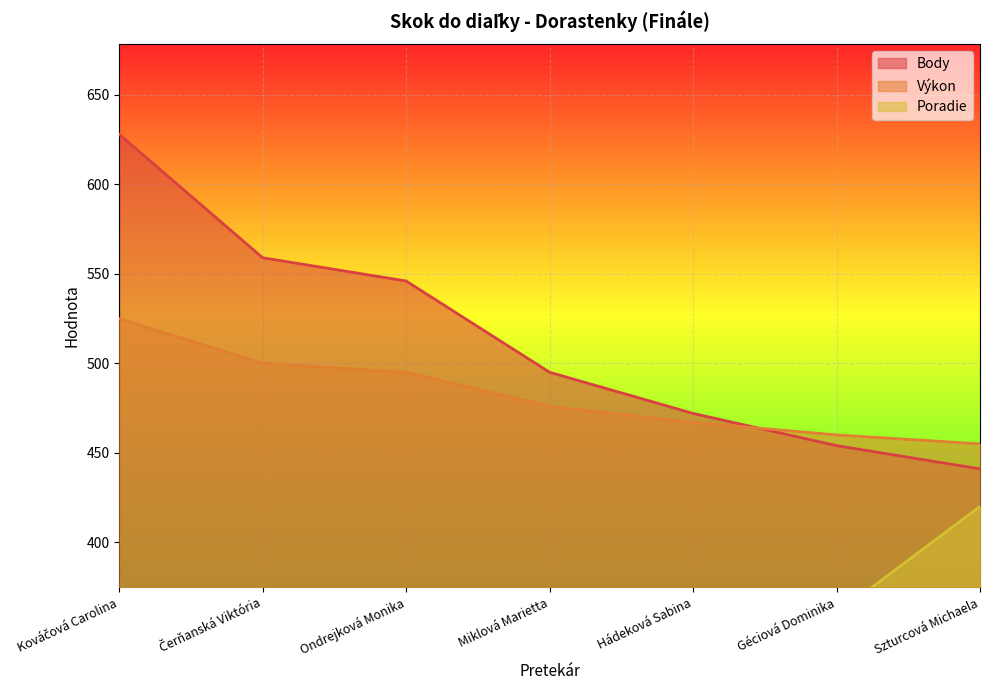

How many data points does each series have?

7